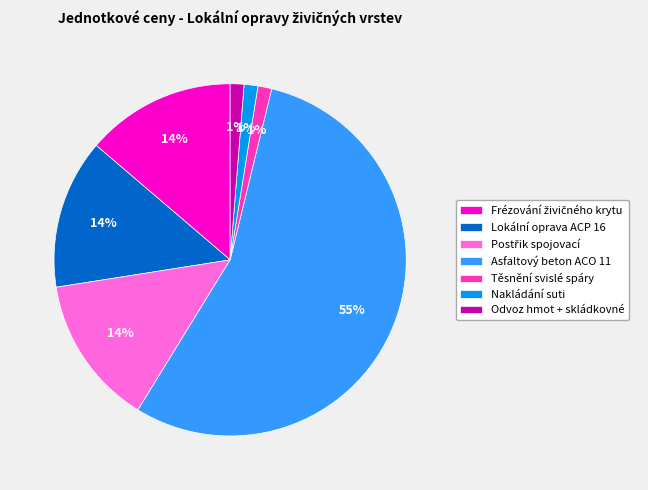

How many slices are in this pie chart?

7